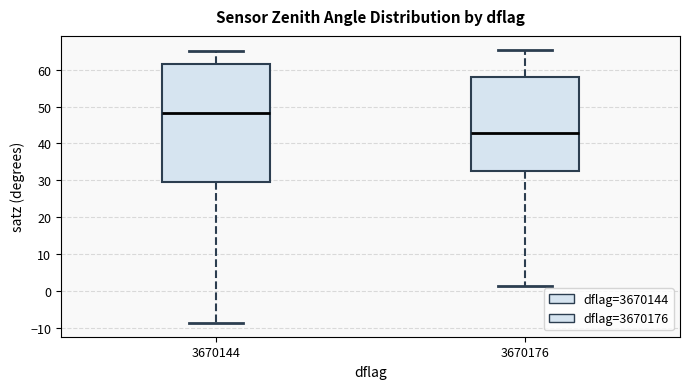

Comparing the boxes themselves (not the whiskers), which one is the tallest?

3670144